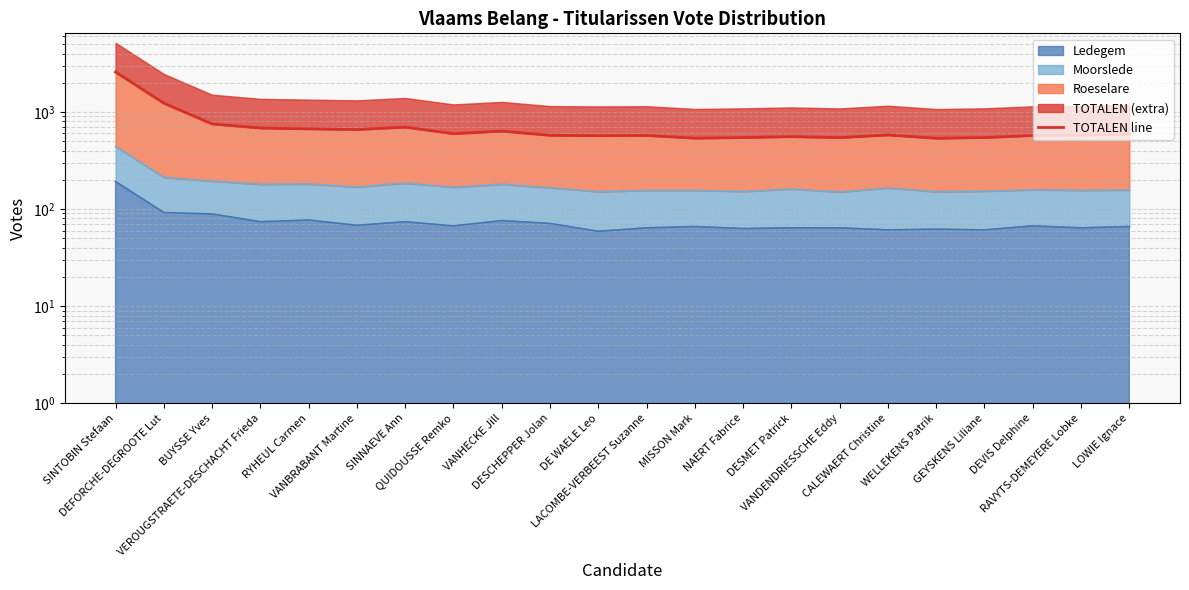

Does the chart have visible grid lines?

Yes